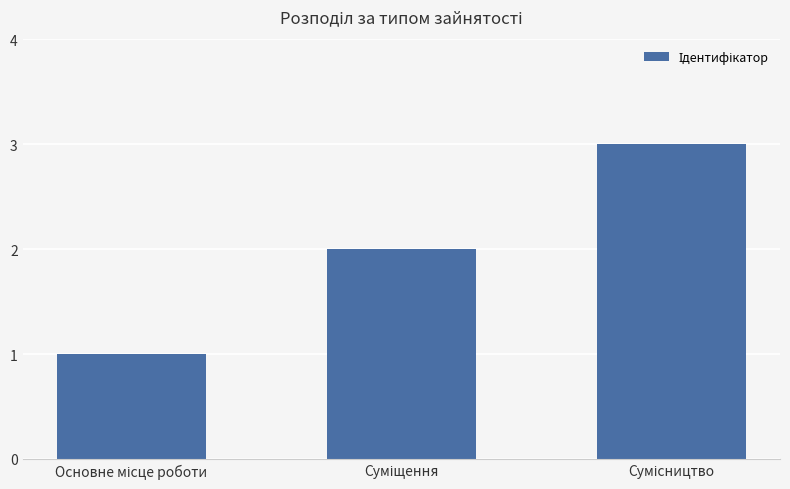

What is the sum of all values?

6